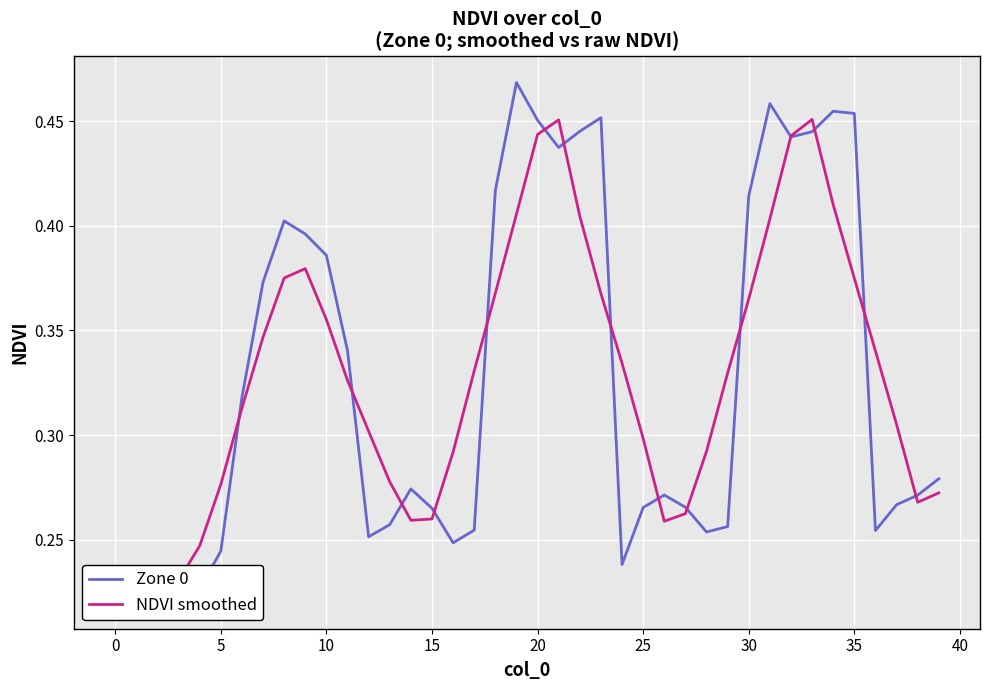

How many interior local valleys does the Zone 0 series have?

8